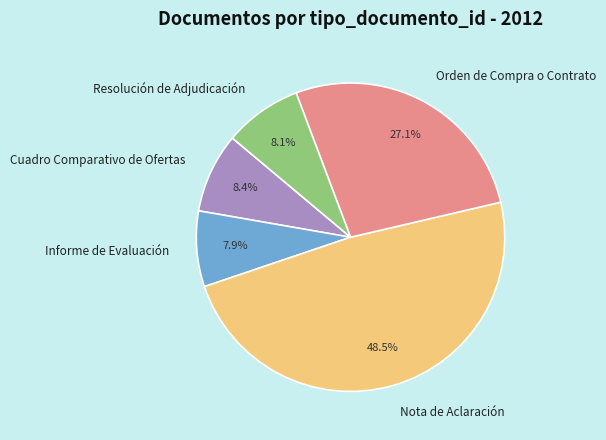

Count the number of slices in the pie.

5